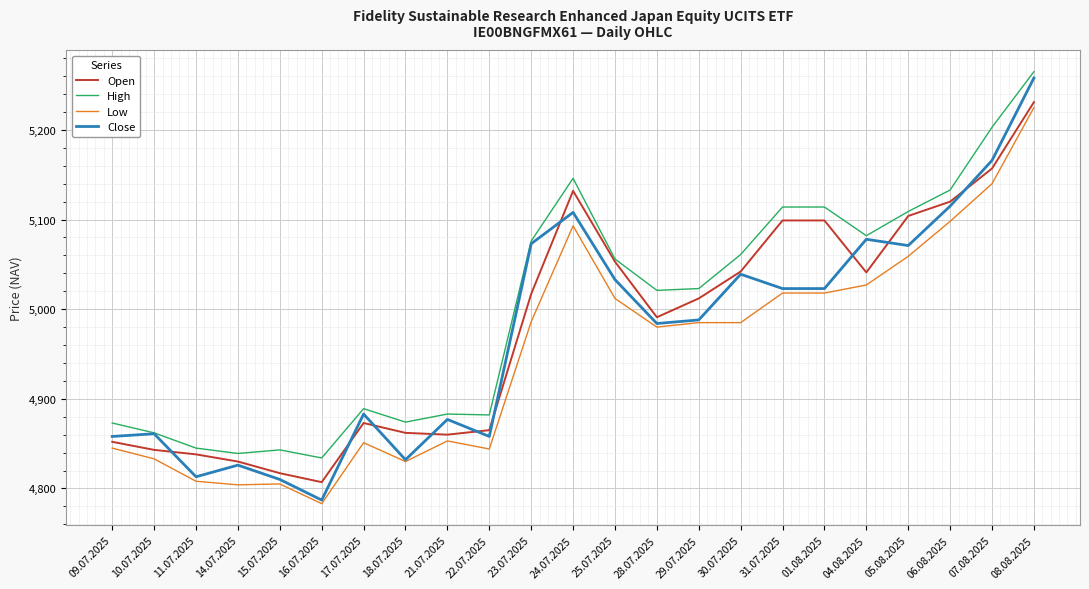

List the series in order of their peak value, highest first.

High, Close, Open, Low